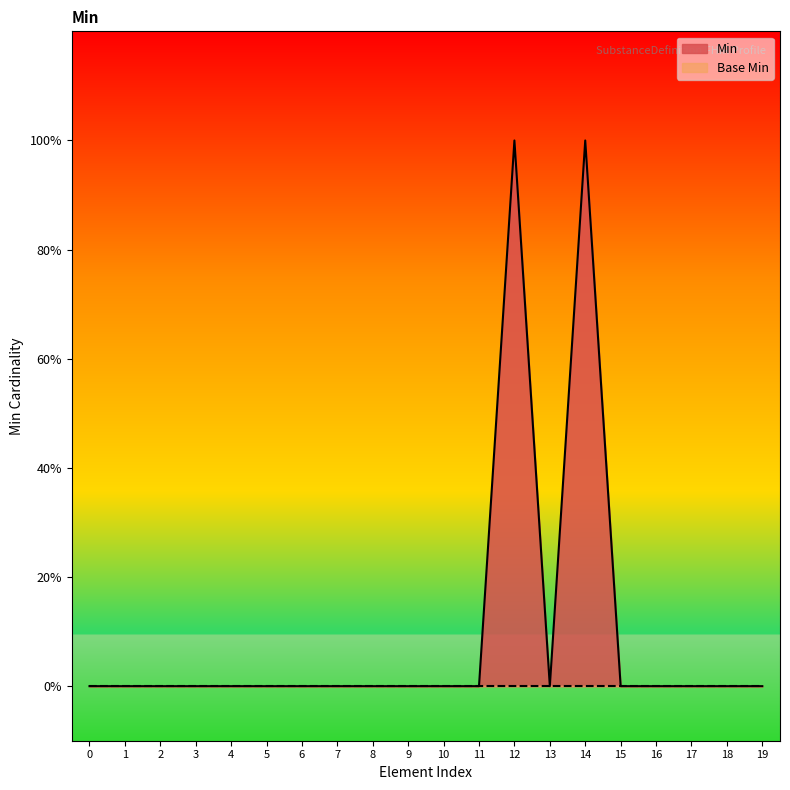

Does the chart display data point markers on the line(s)?

No